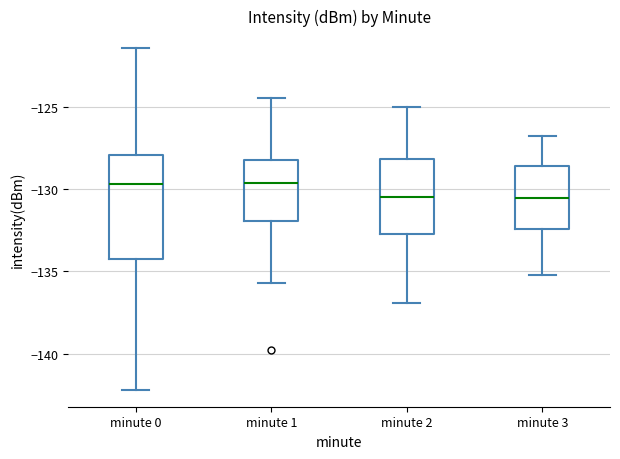

Where is the lower edge of the box for minute 3 on the y-axis? The values are not printed on the chart, so give them approximately, as read against the axis.

-132.5